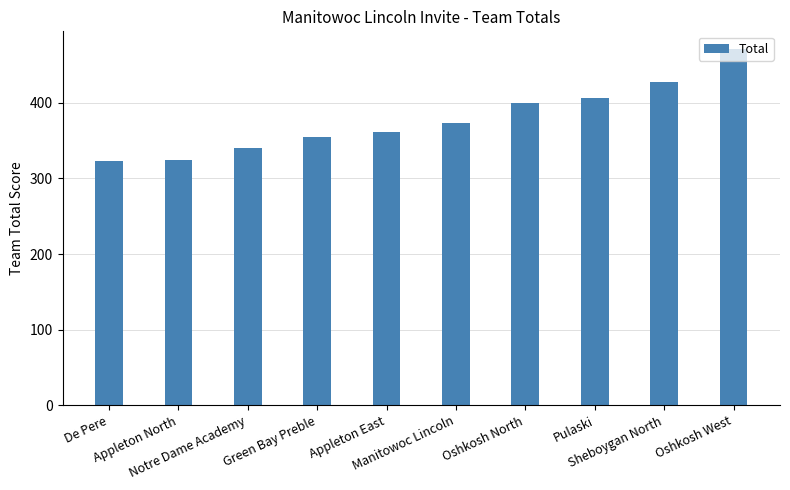

How many distinct data groups are displayed?

1